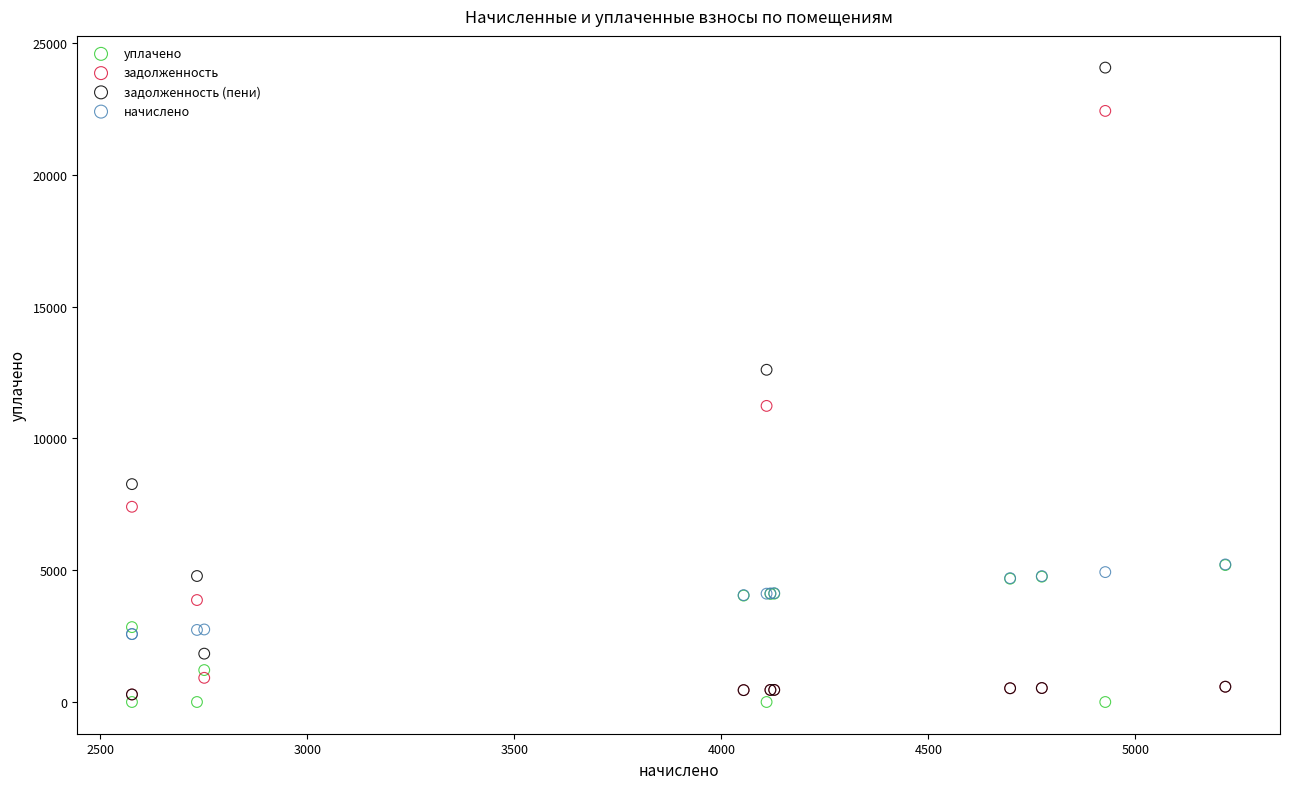

In the задолженность (пени) series, what Y value is closest to 12173?

12600.3